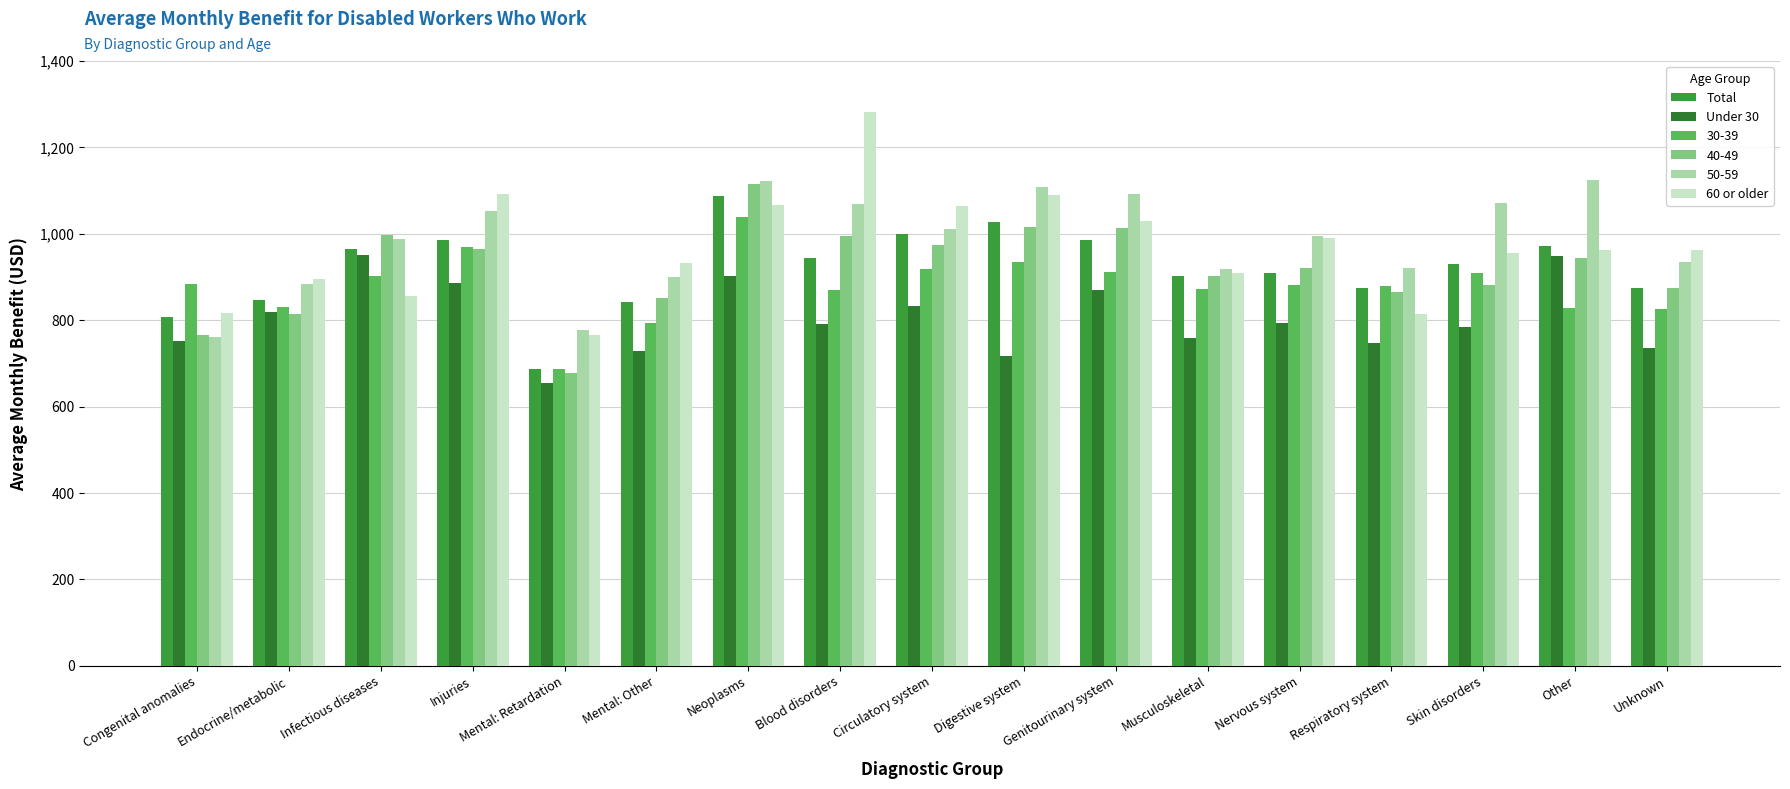

True or false: Under 30 has a value of 717.4 at Digestive system.

True